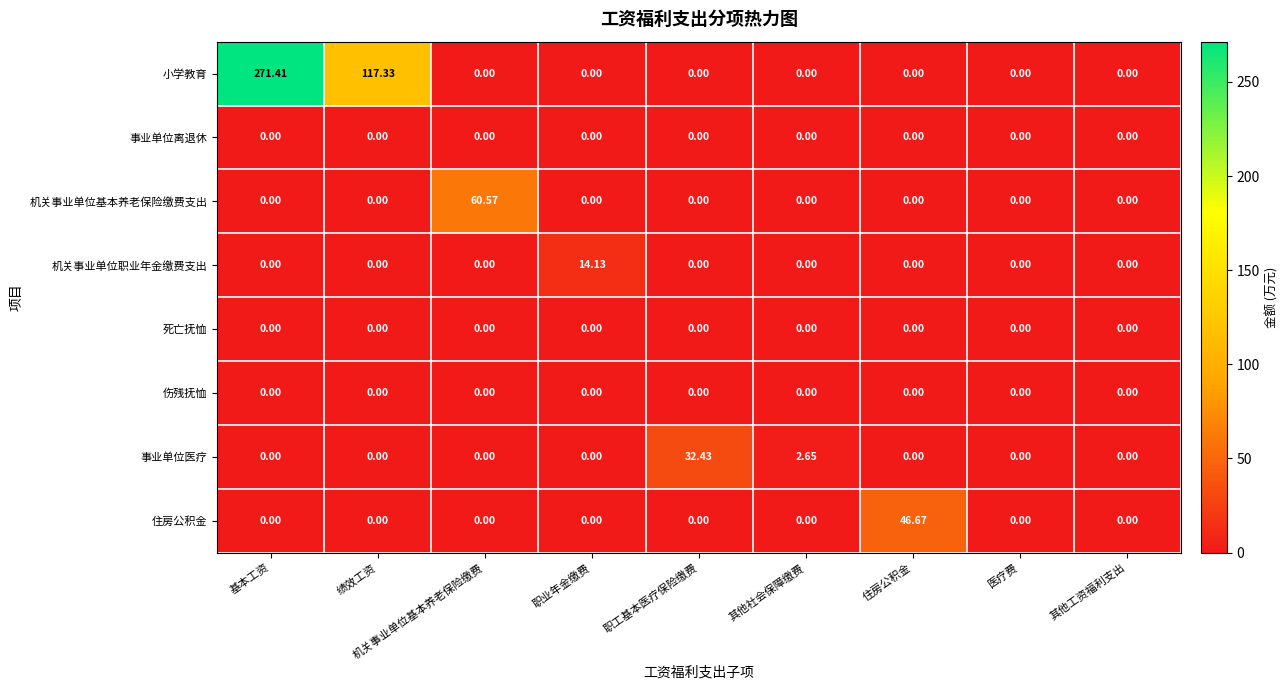

At which category does the chart reach its peak across all series?

基本工资